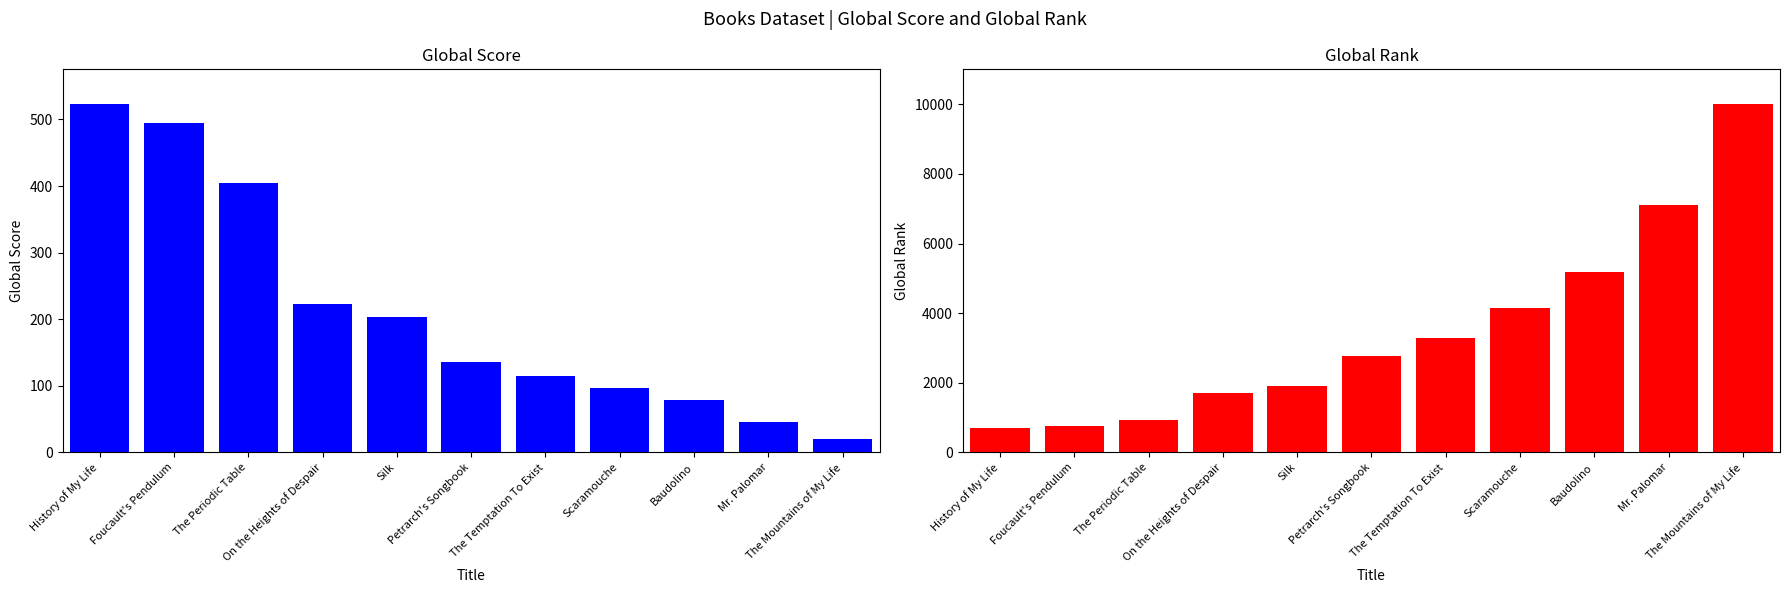

At which label does Global Rank first exceed 2763?

The Temptation To Exist